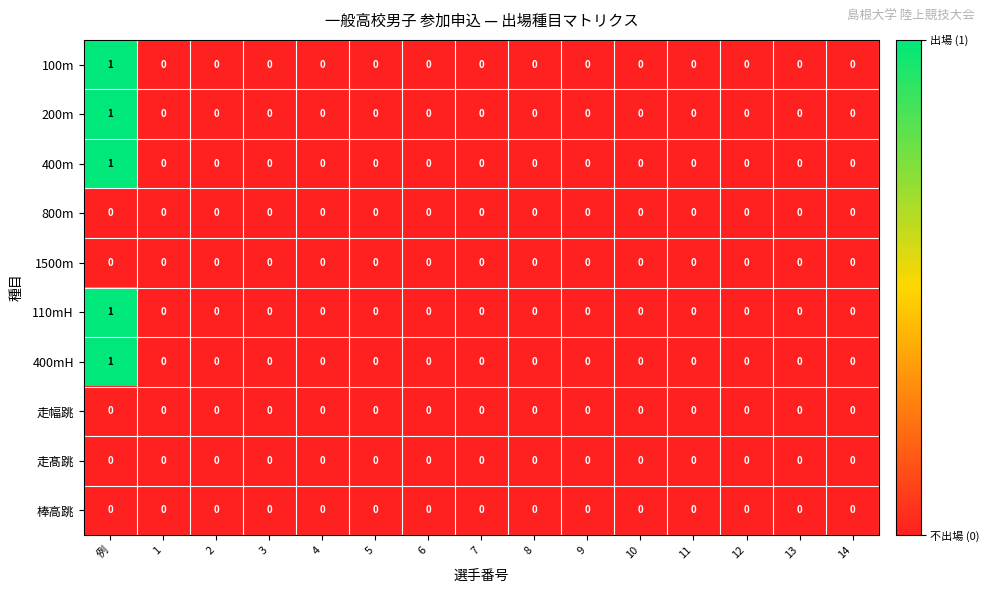

The 400m series shows 0 at 12. True or false?

True